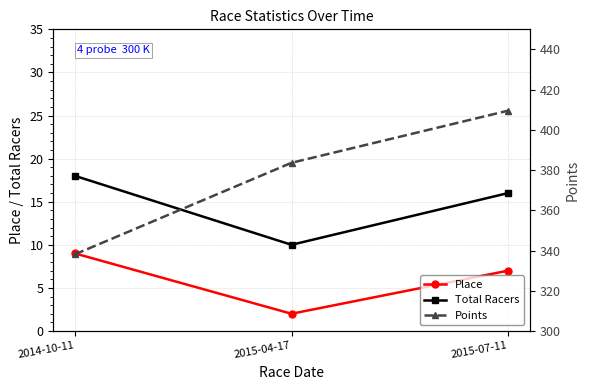

How many categories are shown in the chart?

3